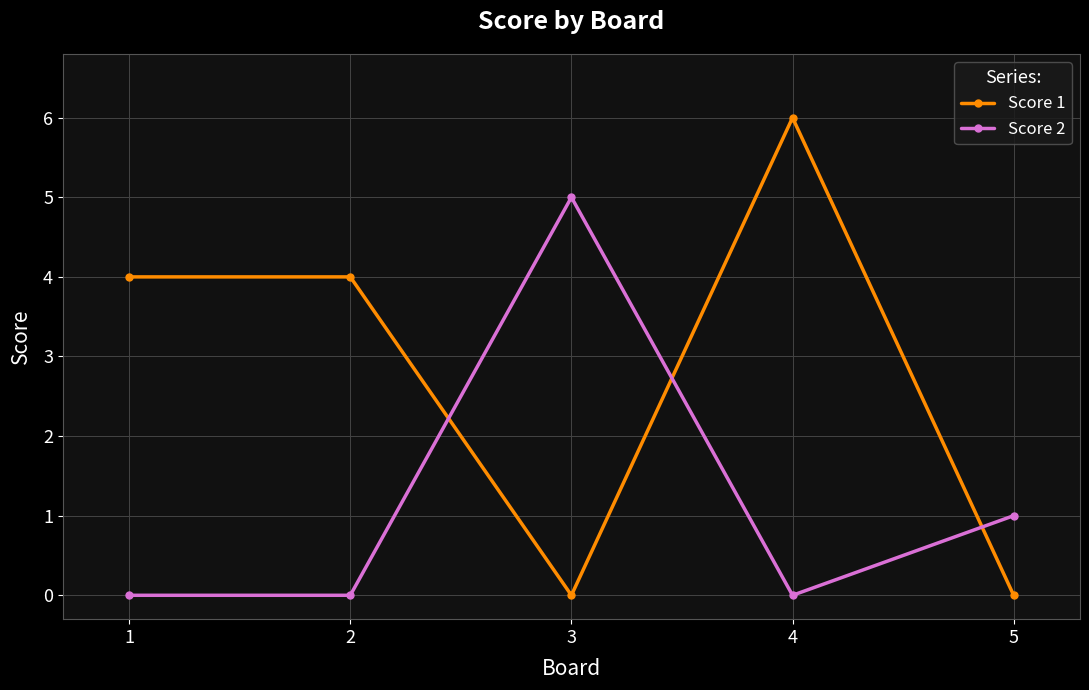

At which category is the sum across all series the highest?

4